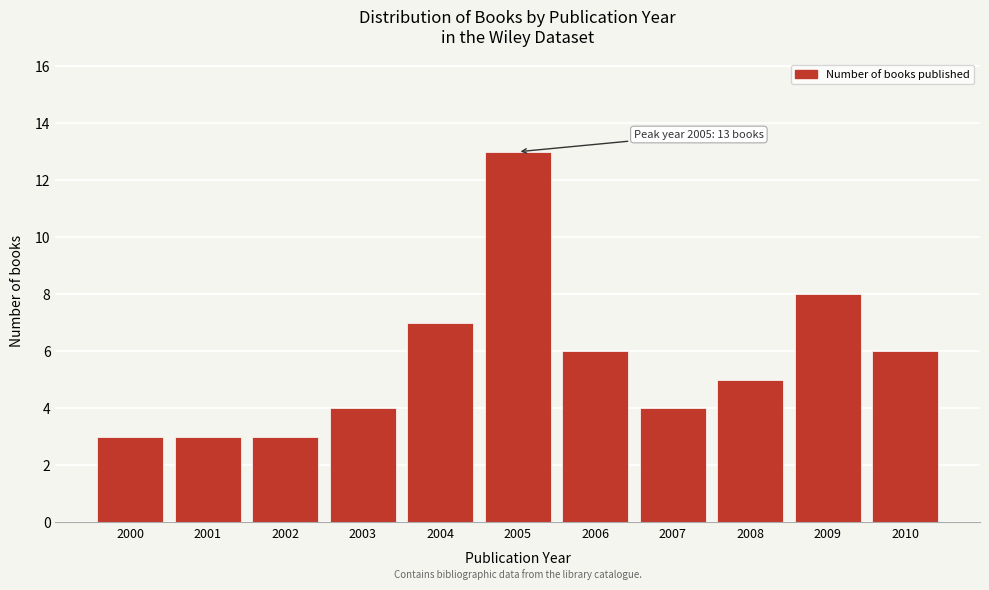

Reading left to right, transcribe all the data shown in this chart.

3	3	3	4	7	13	6	4	5	8	6